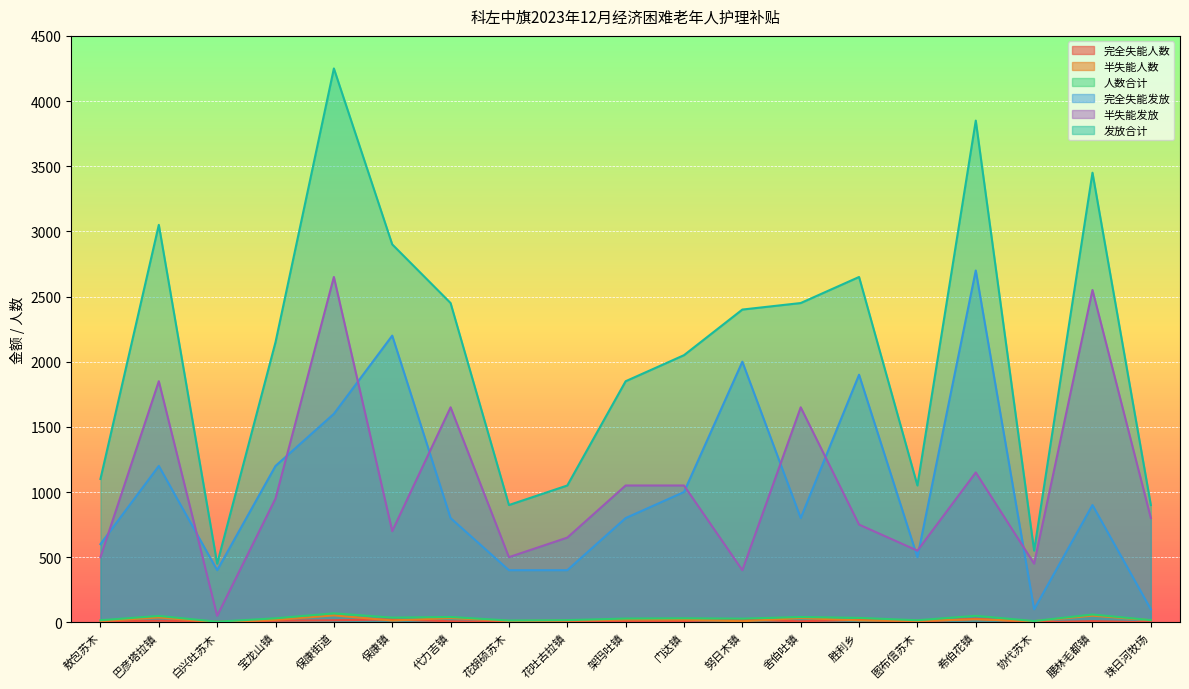

Is it true that 人数合计 equals 38 at 保康街道?

False